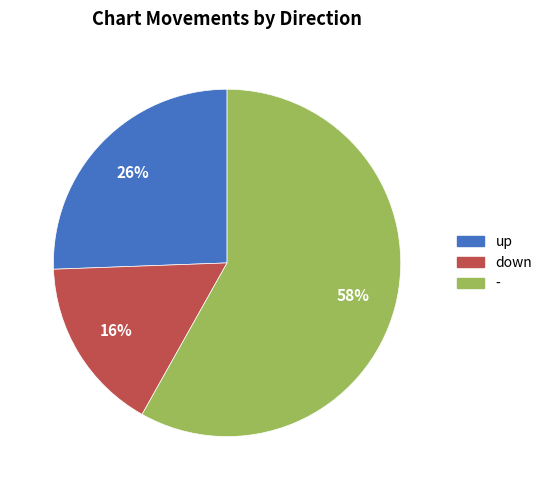

Rank the categories by value from highest to lowest.

-, up, down